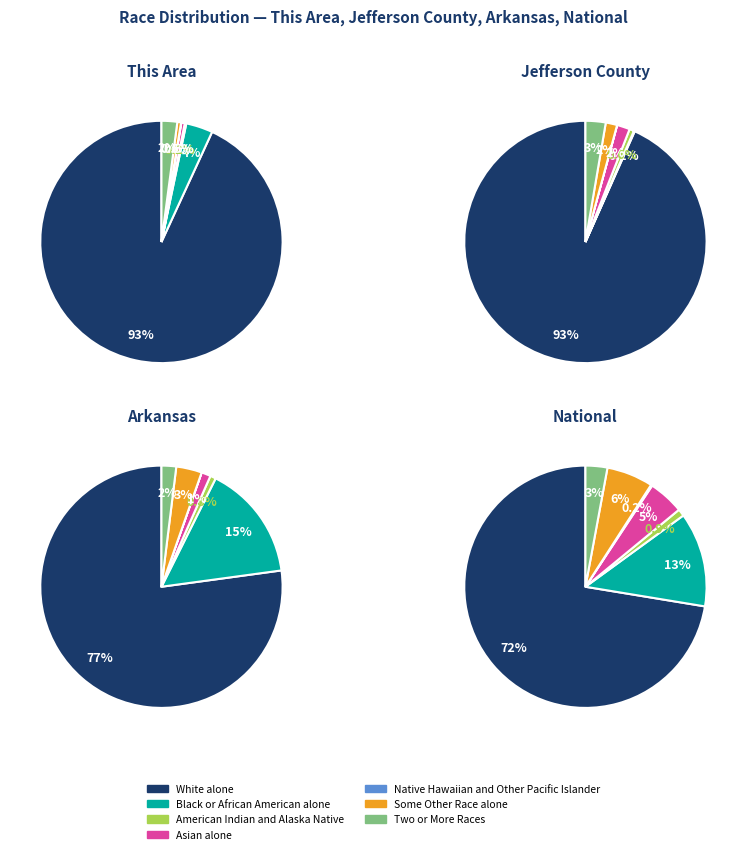

Approximately how many times larger is the value at Native Hawaiian and Other Pacific Islander compared to American Indian and Alaska Native?

0.2